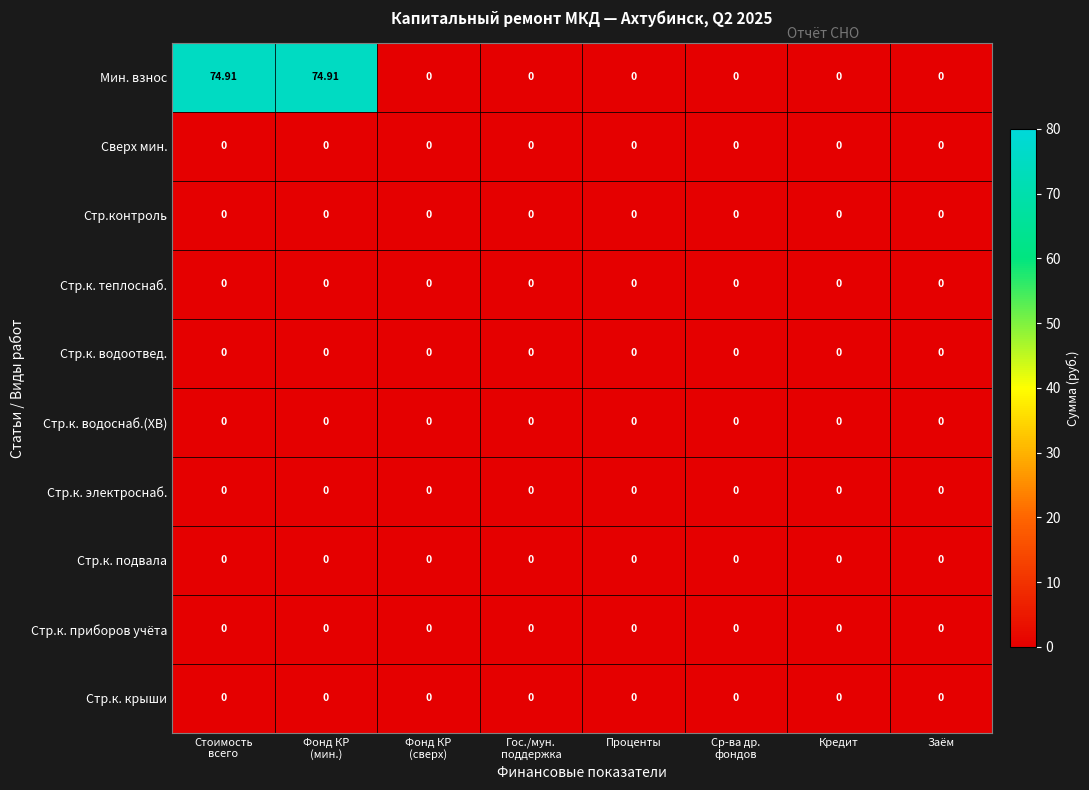

Which series has the largest range (max minus min)?

Мин. взнос